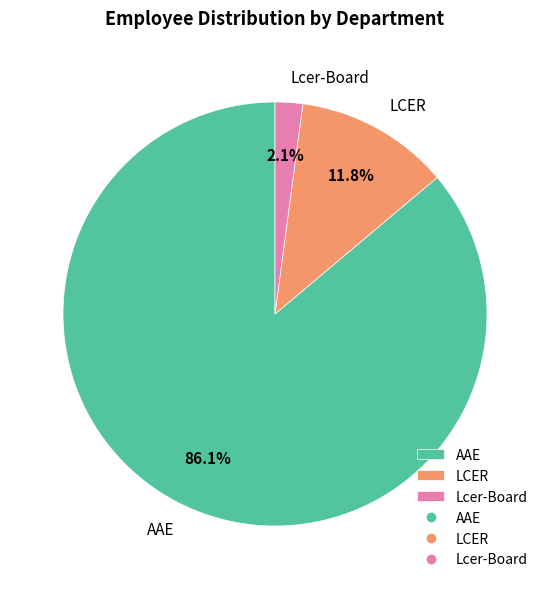

Rank the categories by value from highest to lowest.

AAE, LCER, Lcer-Board